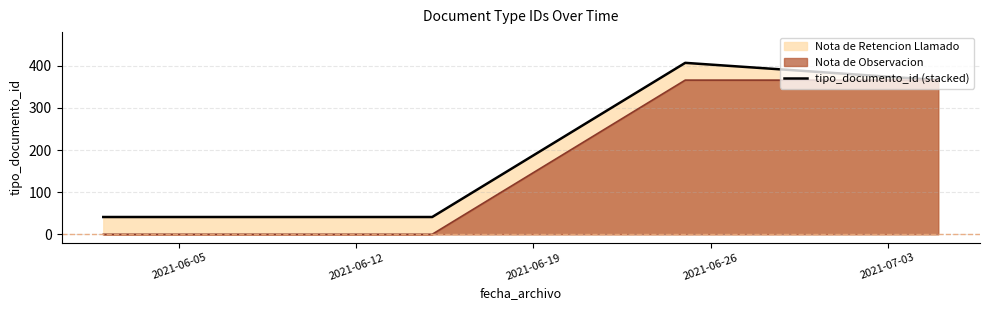

How many lines are shown in the chart?

2